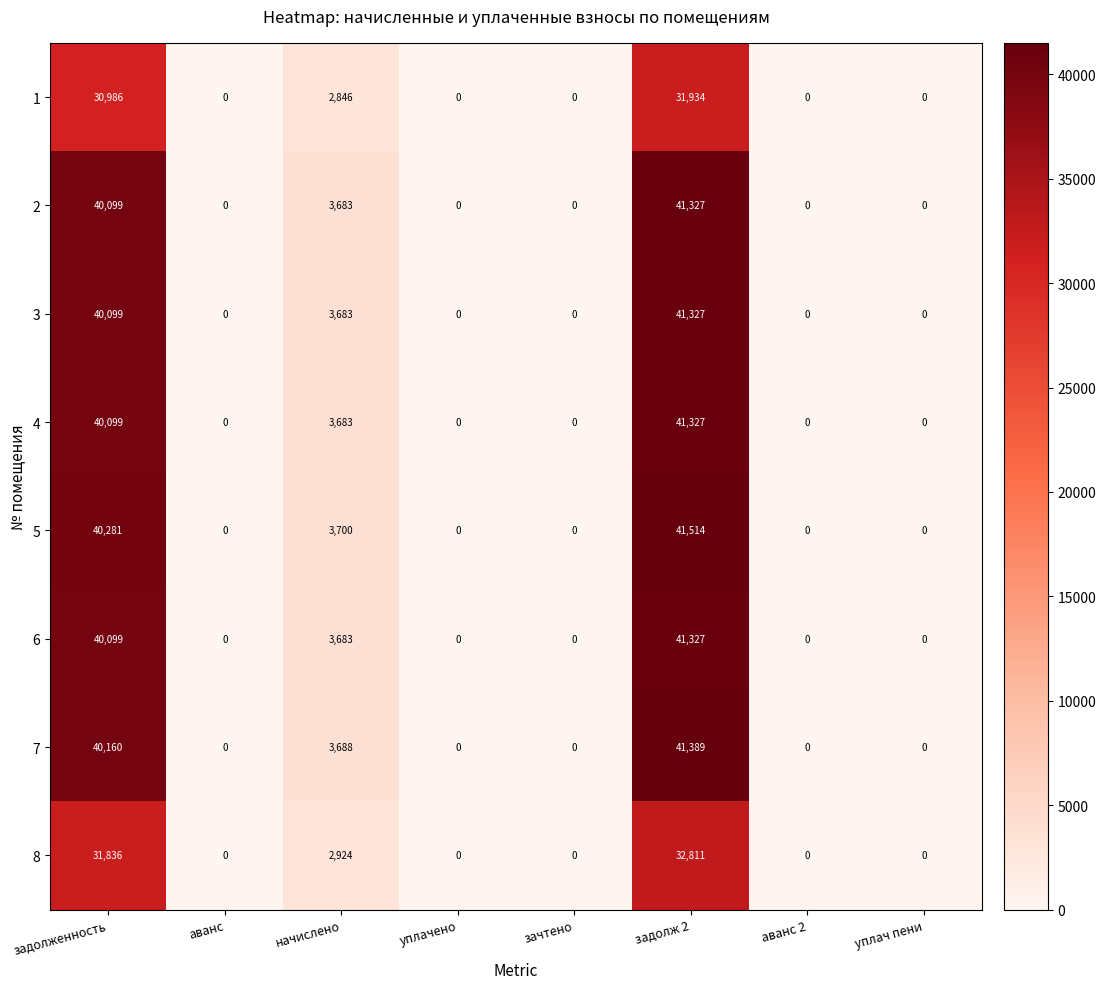

Count the number of categories in the chart.

8